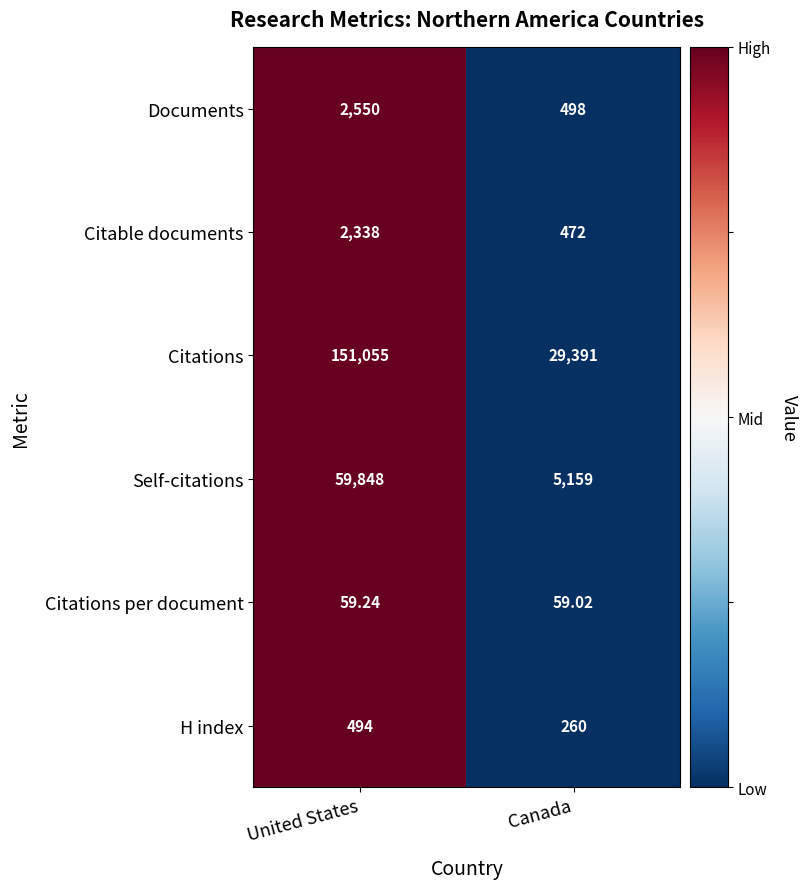

Between United States and Canada, which series saw the biggest shift?

Citations